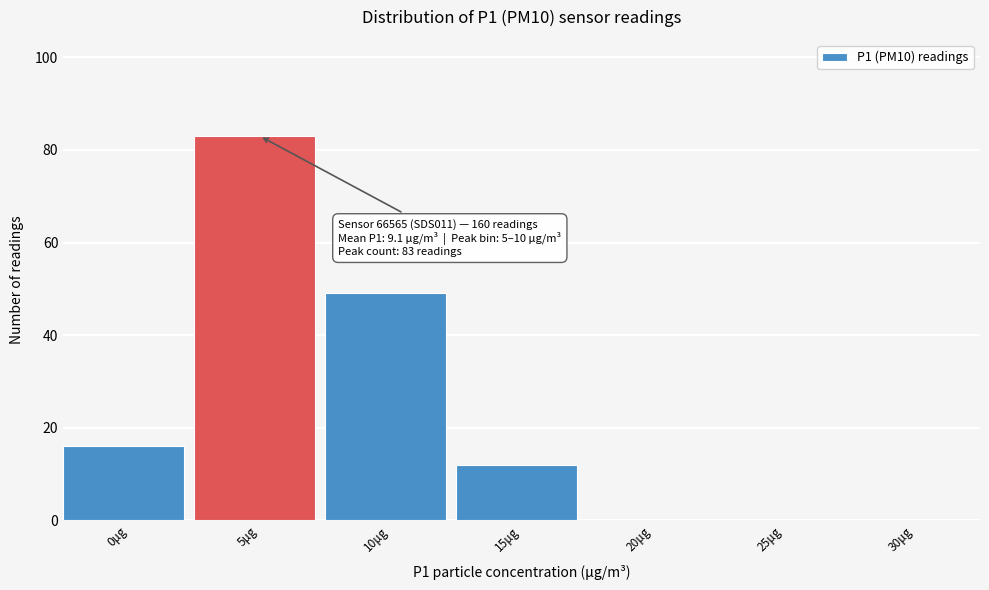

Reading left to right, what are all the values shown in this chart?

0μg=16	5μg=83	10μg=49	15μg=12	20μg=0	25μg=0	30μg=0